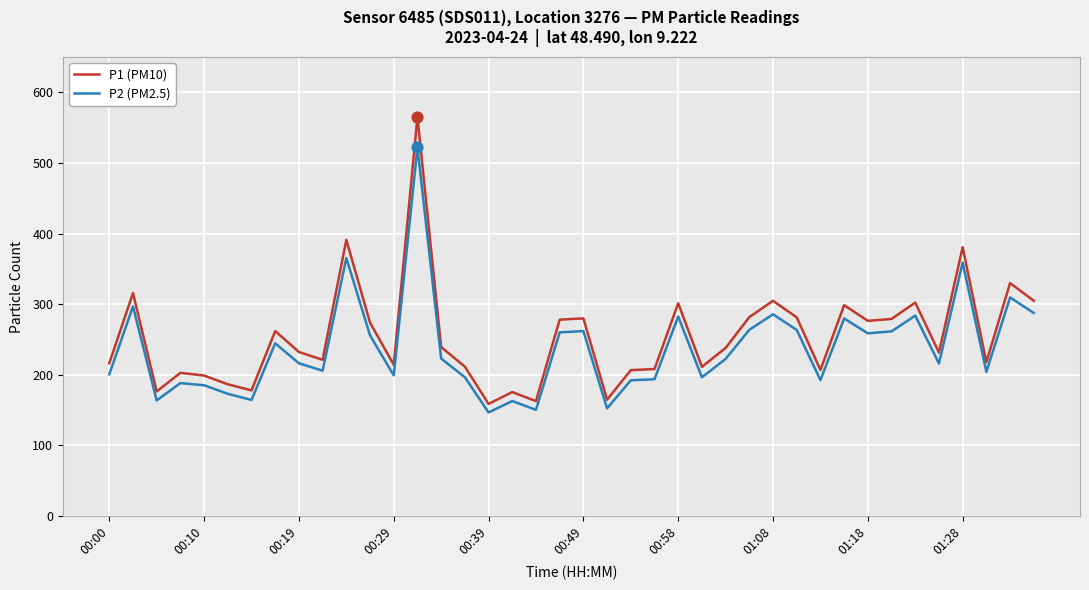

Which series has the largest range (max minus min)?

P1 (PM10)